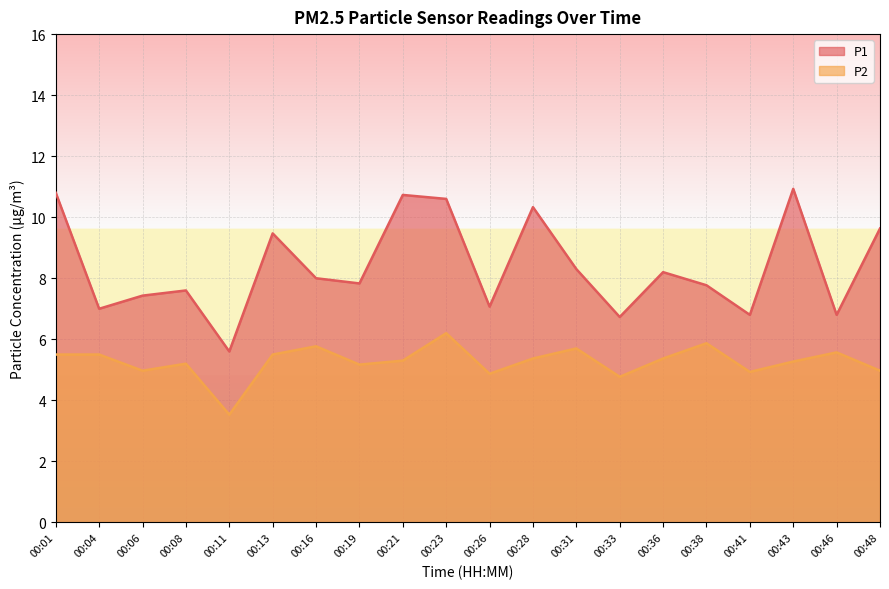

At which category does P2 reach its first local valley?

00:06